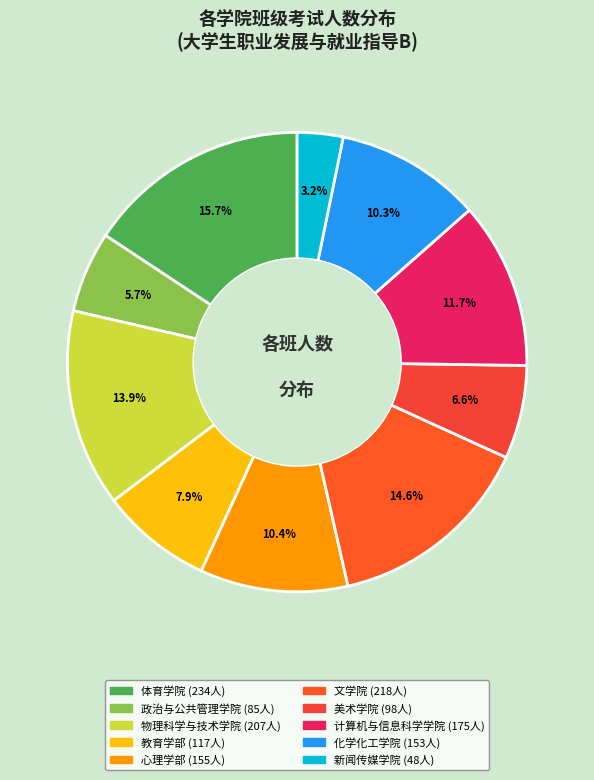

How many slices are in this pie chart?

10